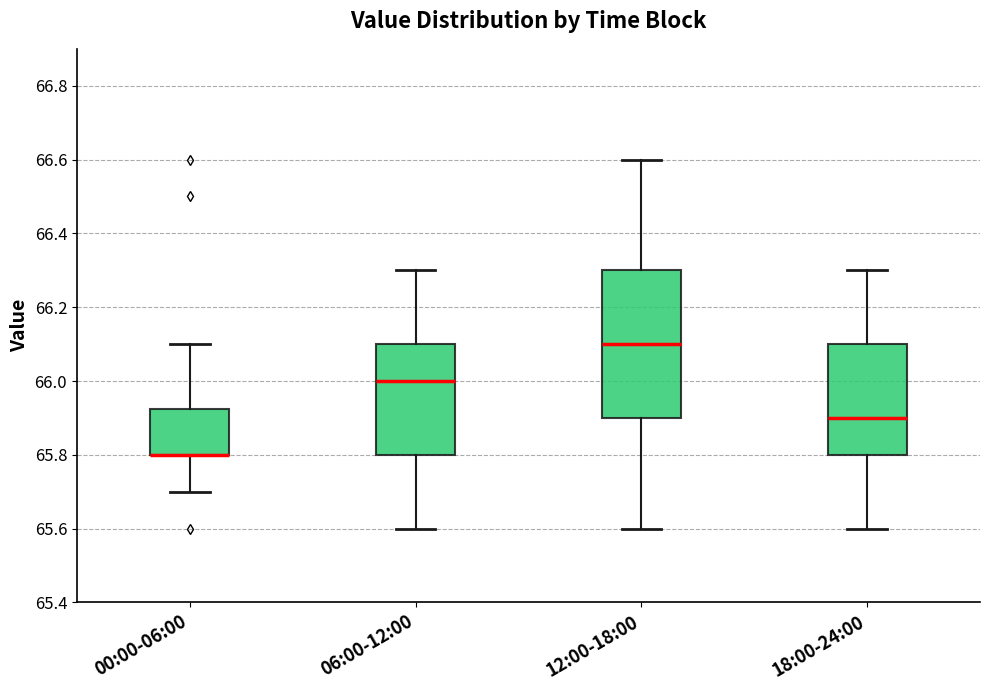

Reading left to right, read every box against the y-axis: the position of its median line, the range the box covers, and the ends of its whiskers. The values are not printed on the chart, so give them approximately, as read against the axis.

00:00-06:00: median 65.80 (drawn on the box's lower edge), box 65.80 to 65.92, whiskers 65.70 to 66.10
06:00-12:00: median 66.00, box 65.80 to 66.10, whiskers 65.60 to 66.30
12:00-18:00: median 66.10, box 65.90 to 66.30, whiskers 65.60 to 66.60
18:00-24:00: median 65.90, box 65.80 to 66.10, whiskers 65.60 to 66.30